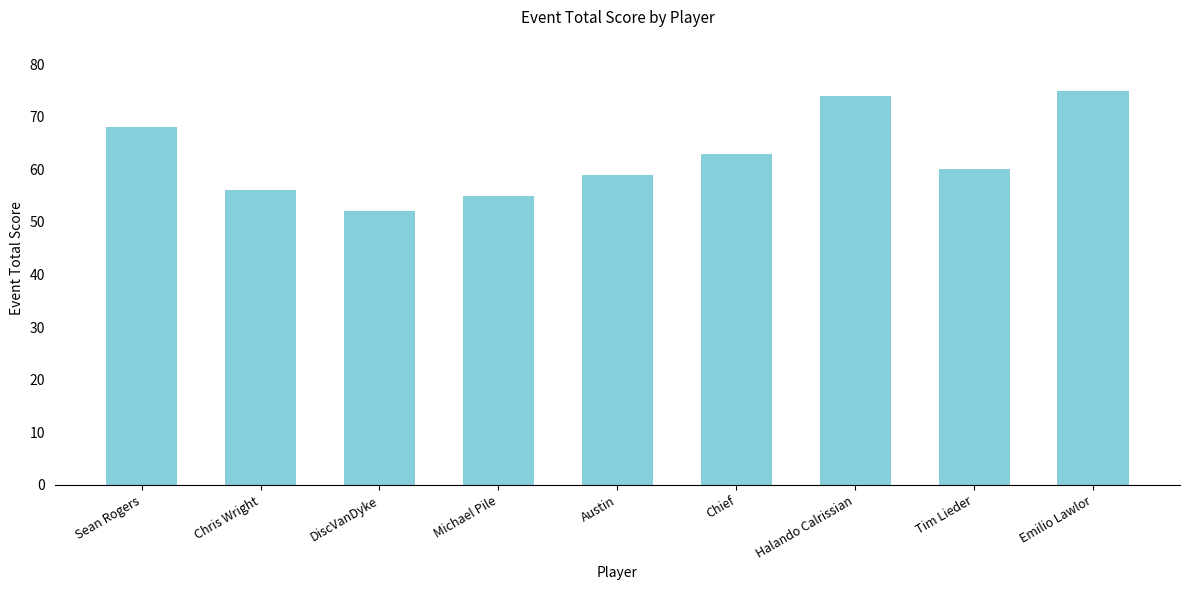

What is the sum of all values?

562